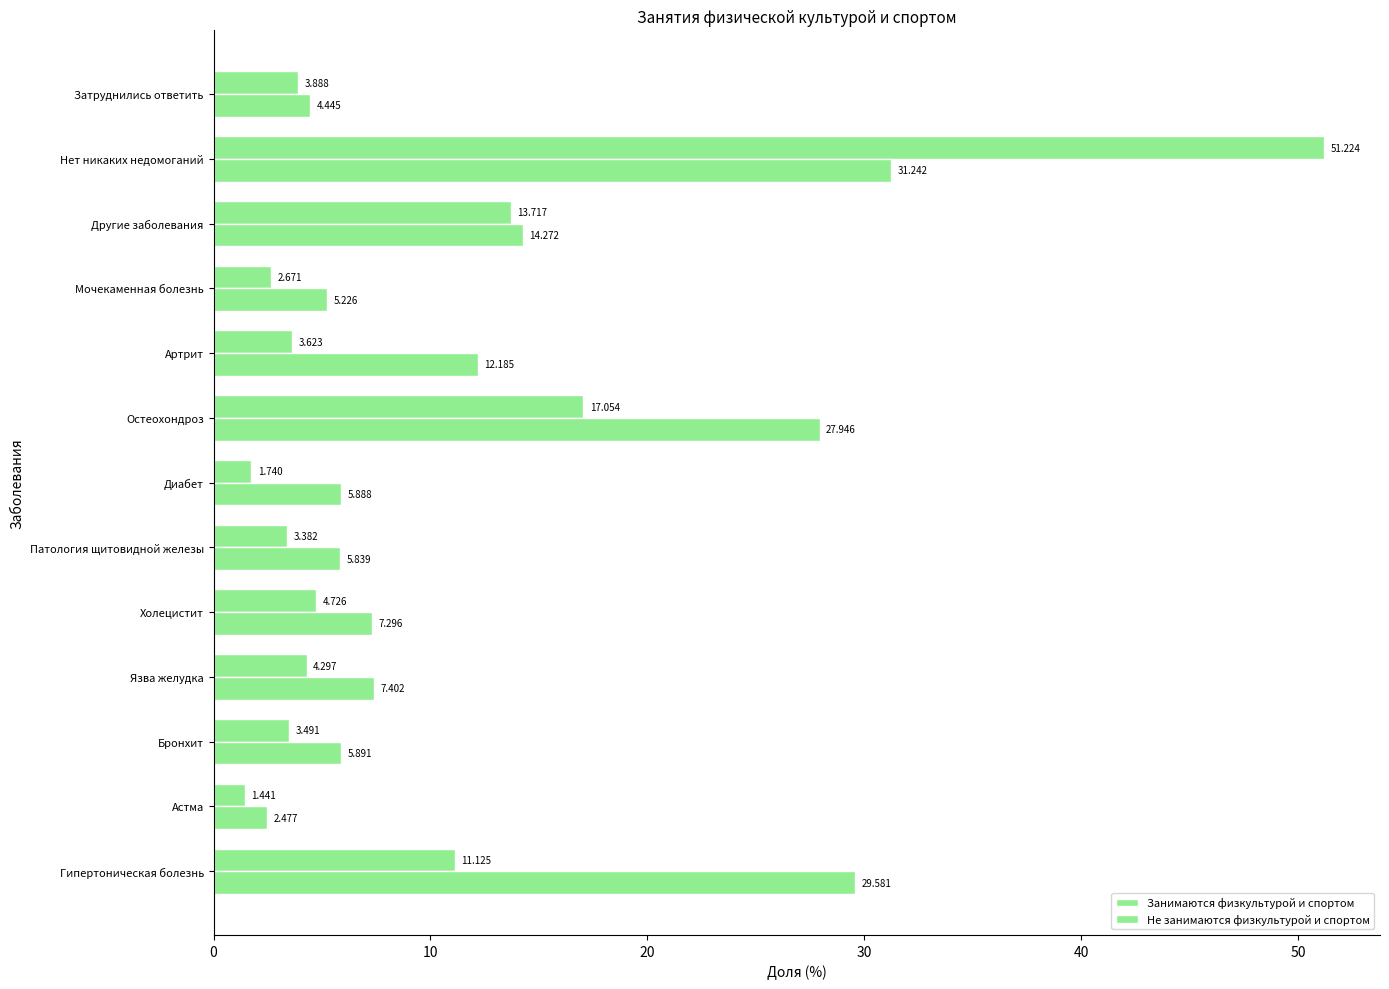

How many categories are shown in the chart?

13